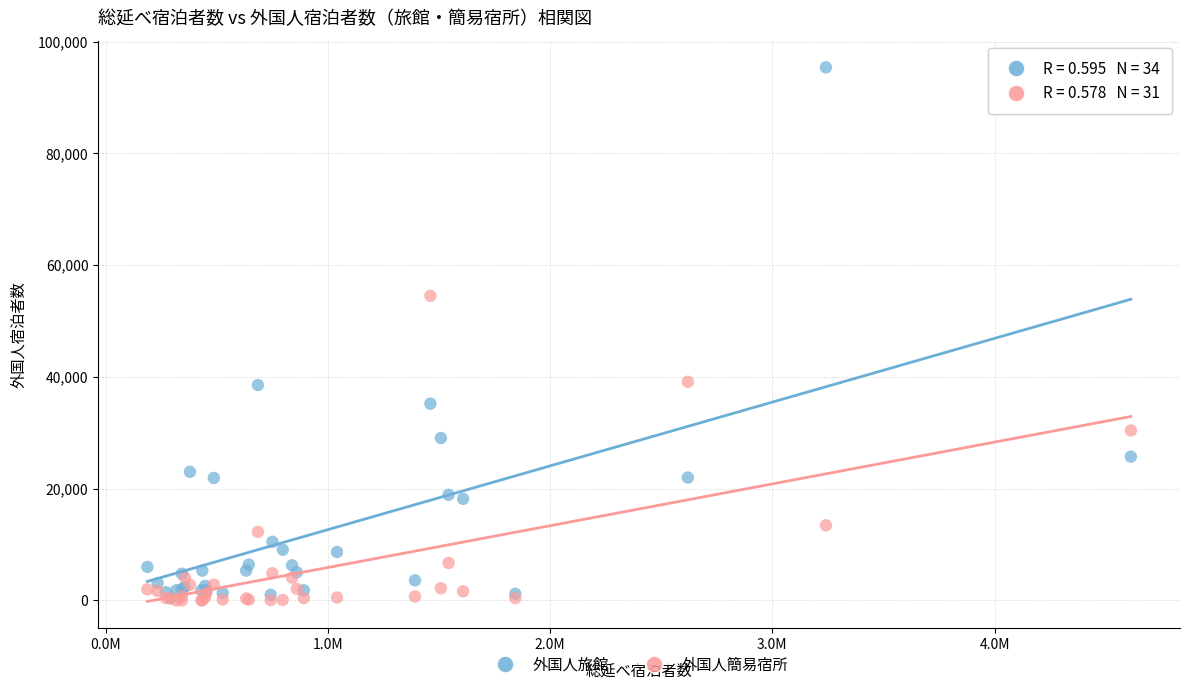

Across all series, what Y value is closest to 47695?

54510